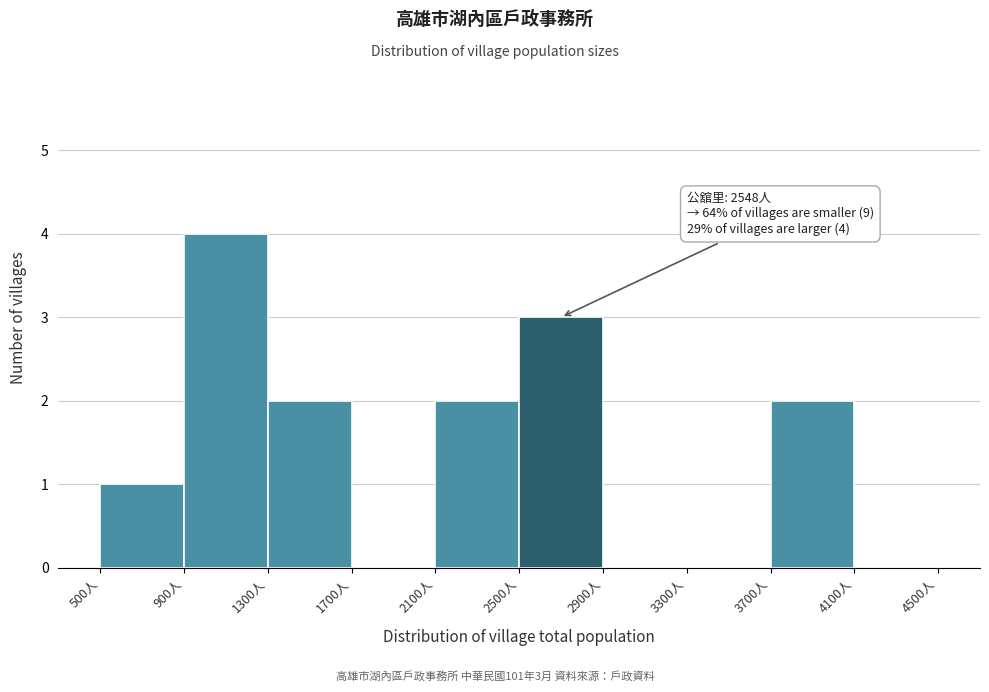

Which range on the x-axis has the tallest bar?

900 to 1300